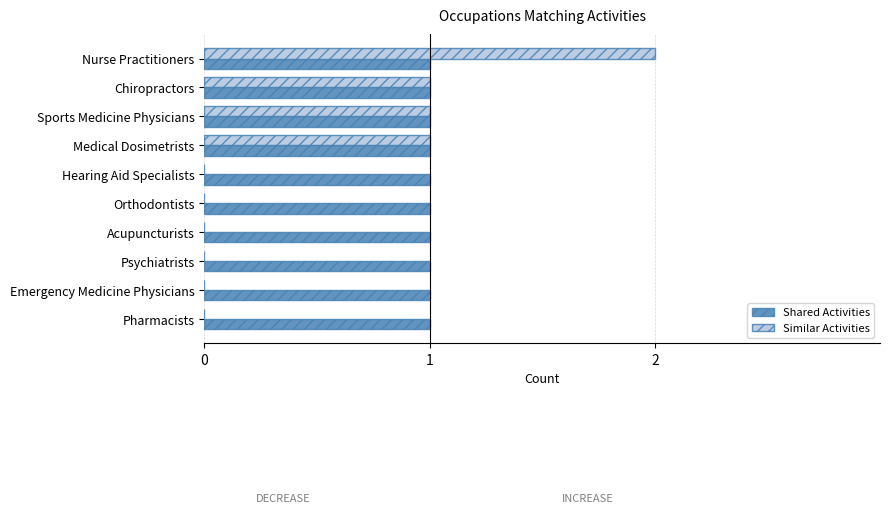

At which category is the sum across all series the highest?

Nurse Practitioners